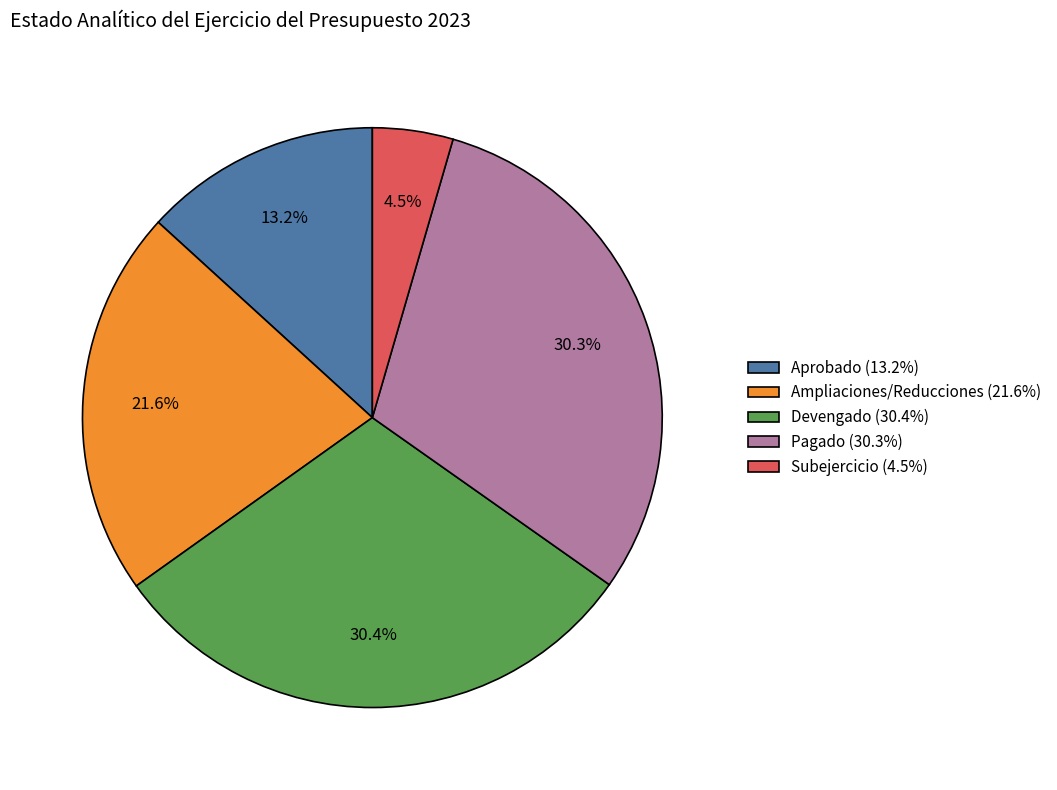

To the nearest percent, what is the difference between the Subejercicio and Ampliaciones/Reducciones slice percentages?

17%